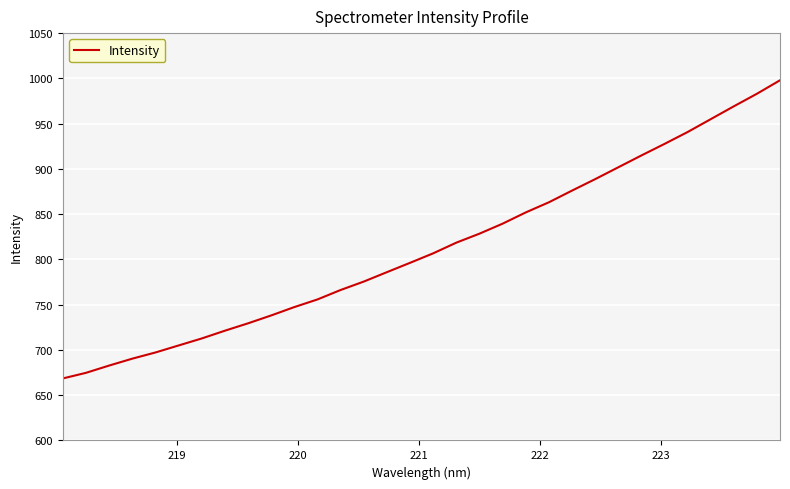

What is the maximum value shown in the chart?

997.9